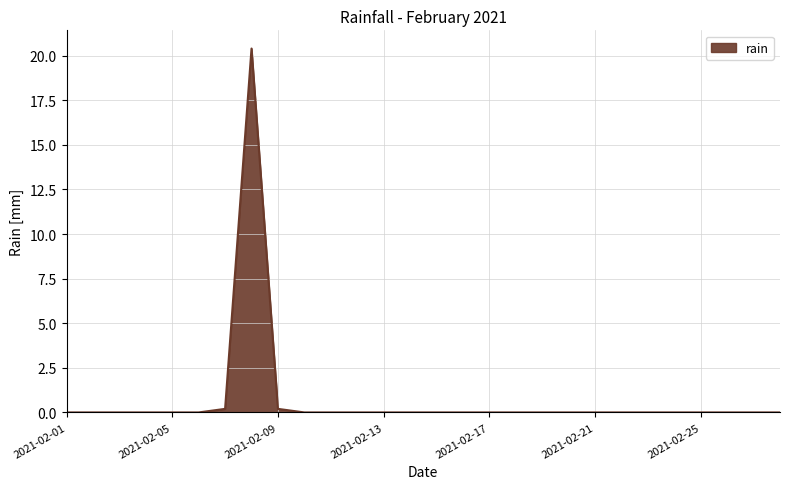

What is the maximum value shown in the chart?

20.4